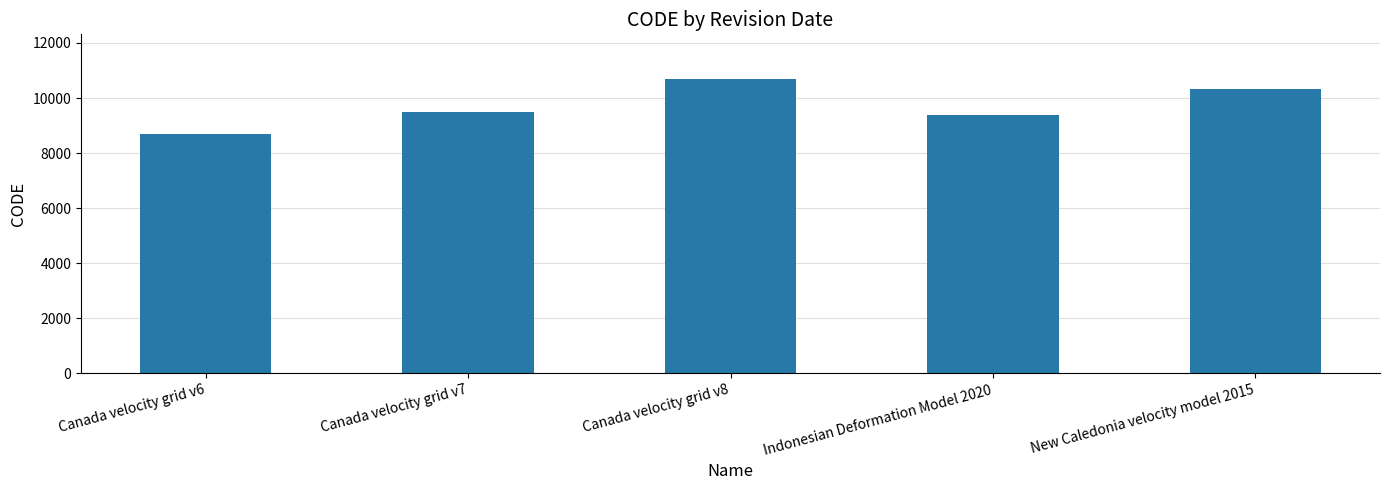

What is the change in value from Canada velocity grid v7 to Canada velocity grid v8?

+1224